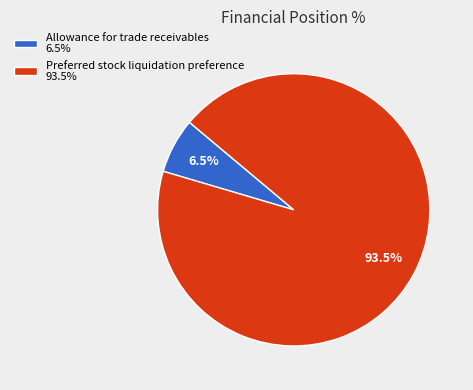

Count the number of slices in the pie.

2